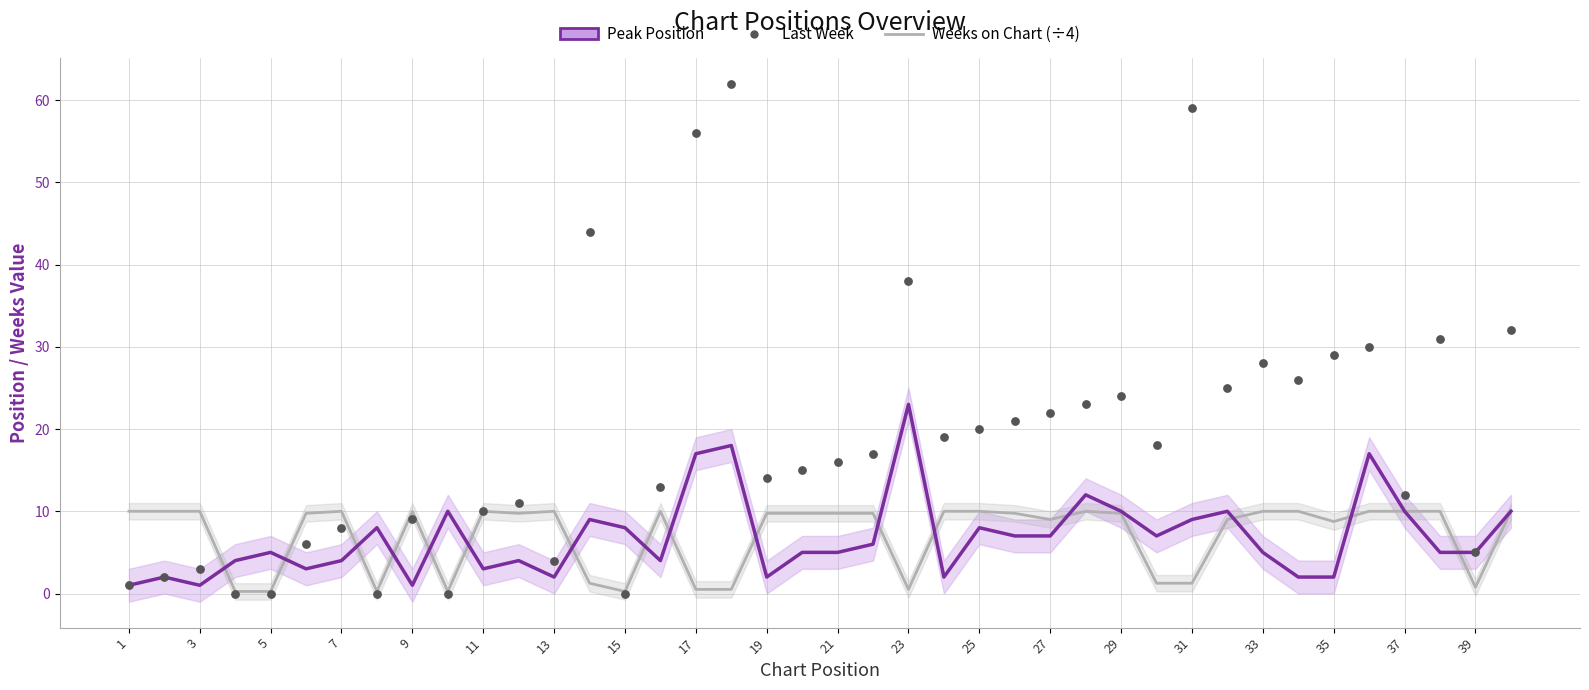

Which series has the largest total across all categories?

Last Week